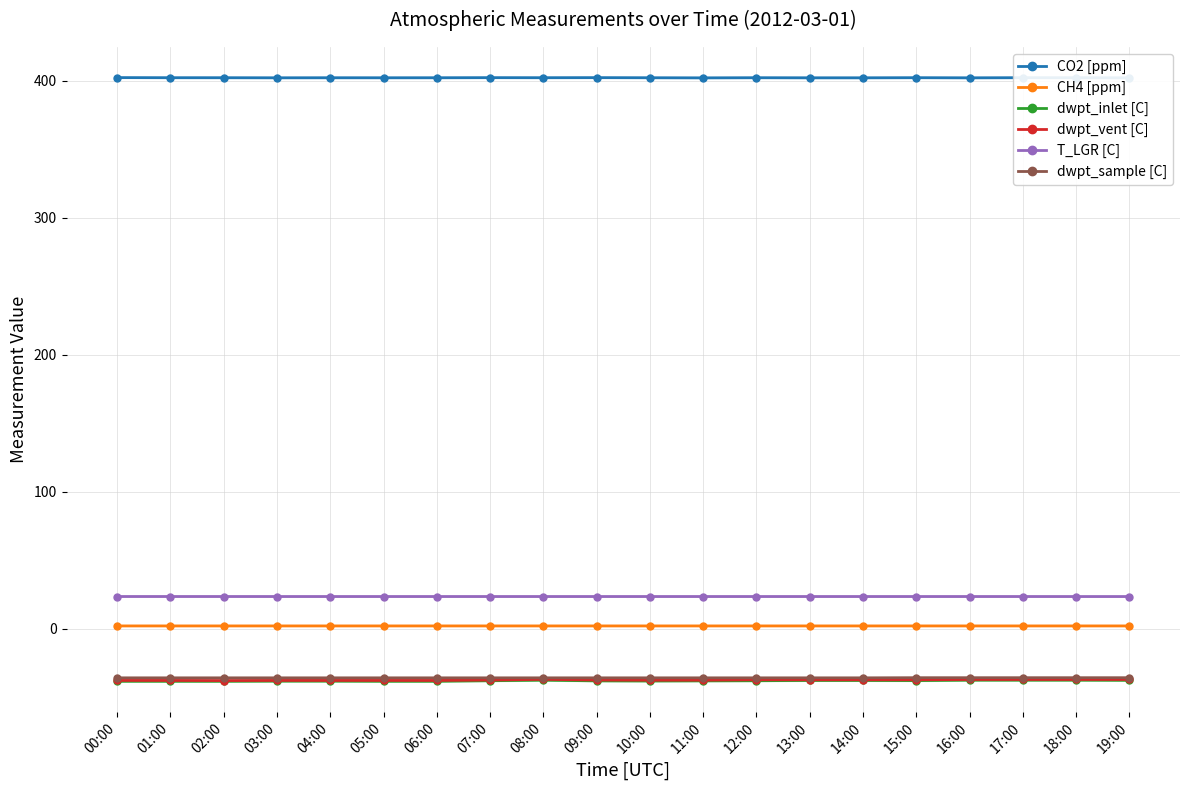

Count the number of data series in this chart.

6